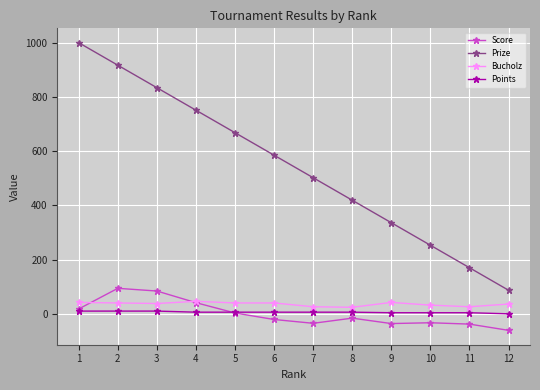

What is the sum of the Prize values at 4 and 3?

1585